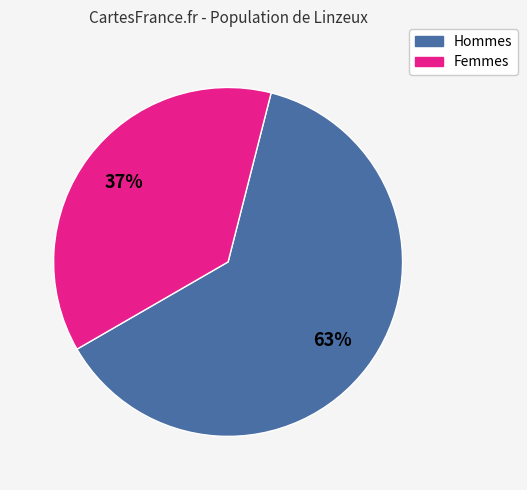

To the nearest percent, what is the average slice percentage?

50%